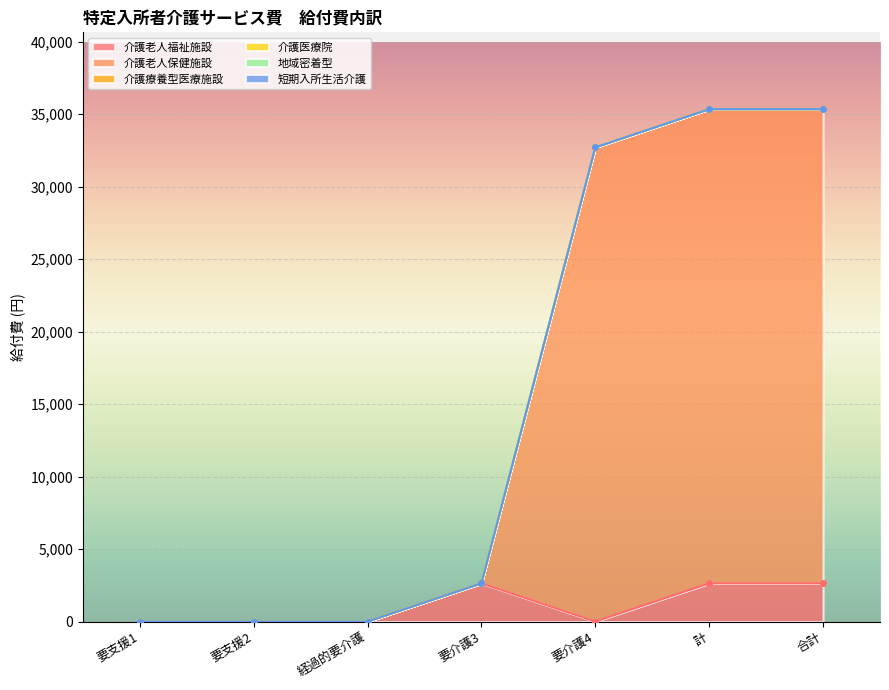

True or false: 介護老人福祉施設 has more than 2 interior local peaks.

False